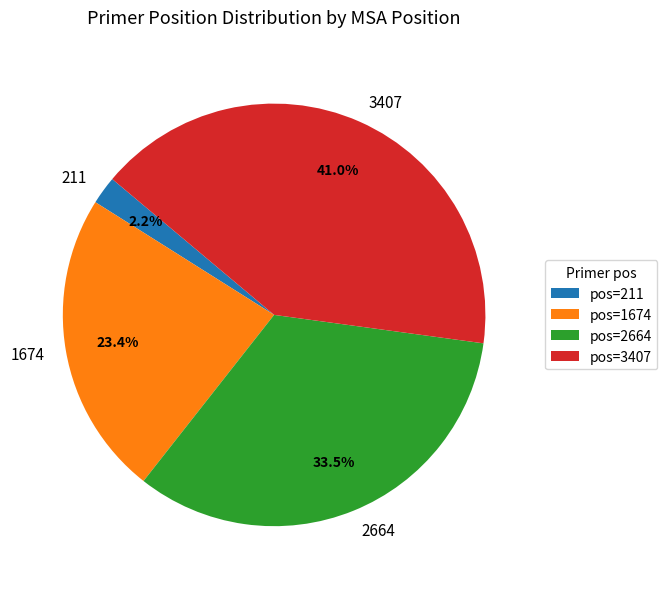

Which slice is the largest?

3407